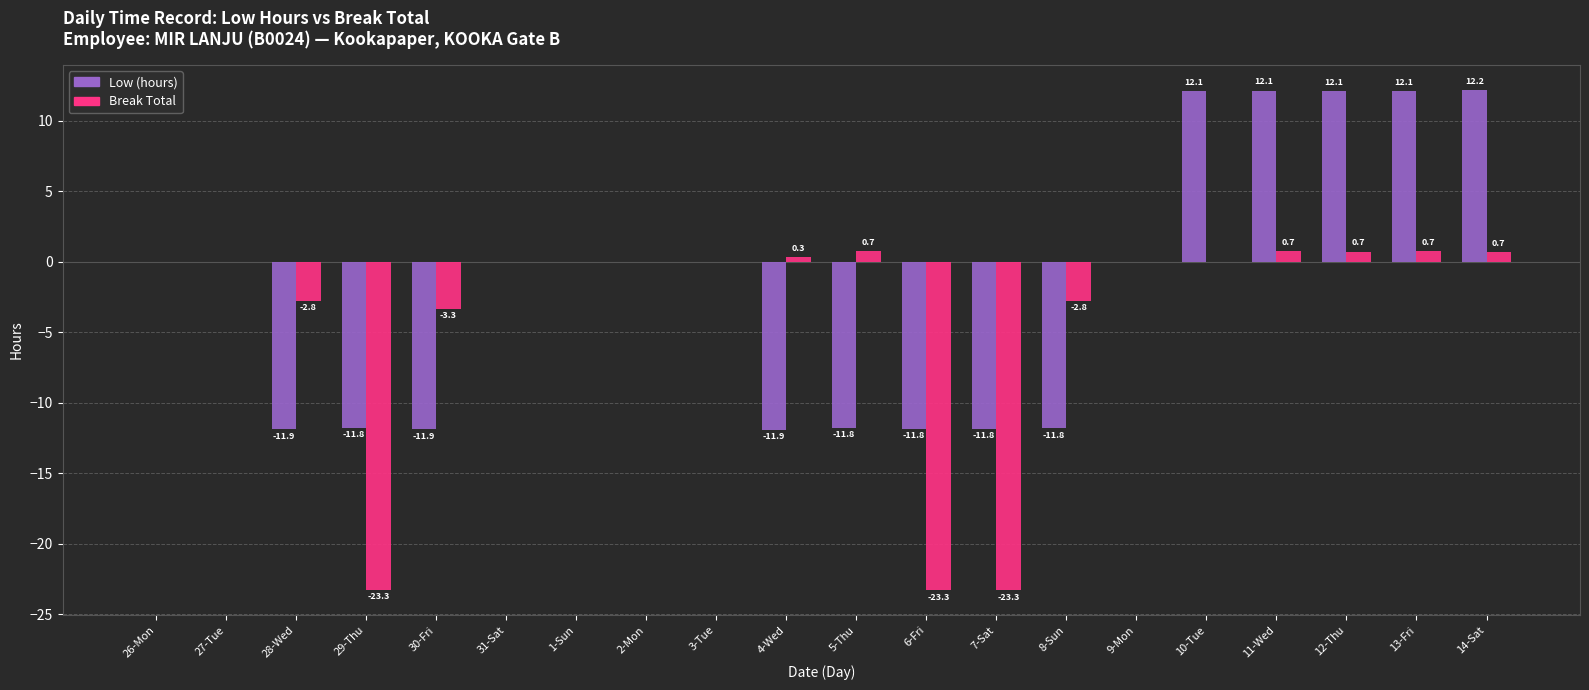

What is the average value of the Break Total series?

-3.7